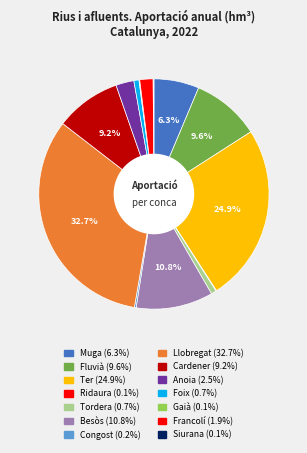

The Fluvià slice represents 10% of the pie. True or false?

True